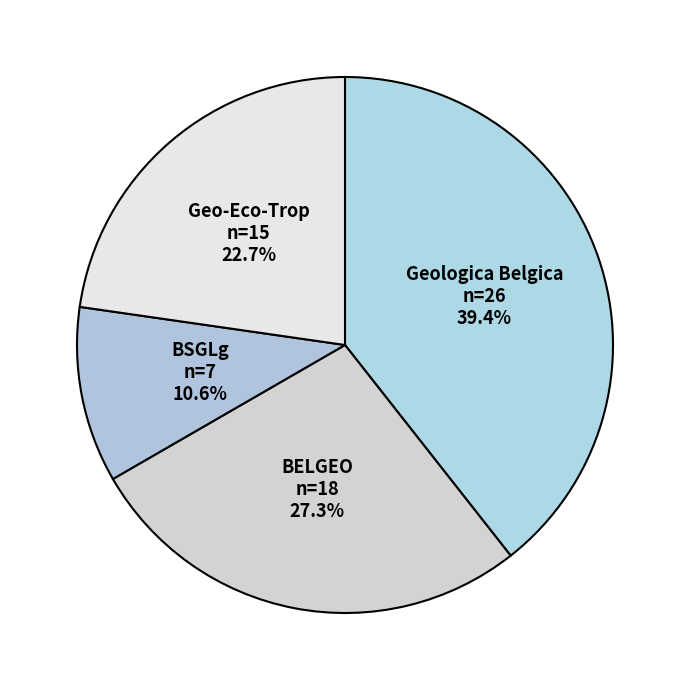

Count the number of slices in the pie.

4